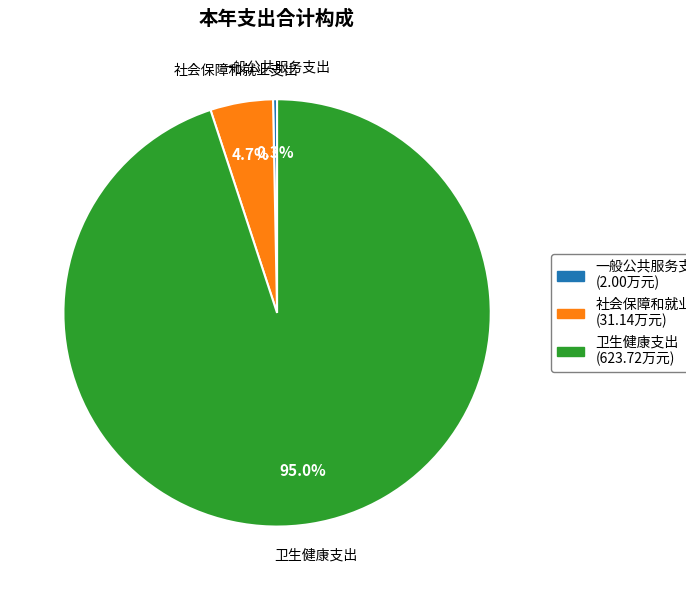

How many slices are in this pie chart?

3